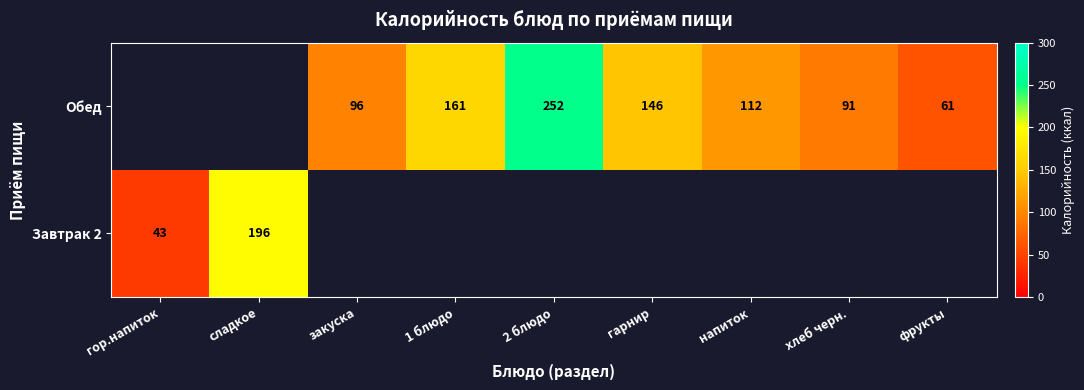

True or false: Завтрак 2 has a value of 58 at гор.напиток.

False